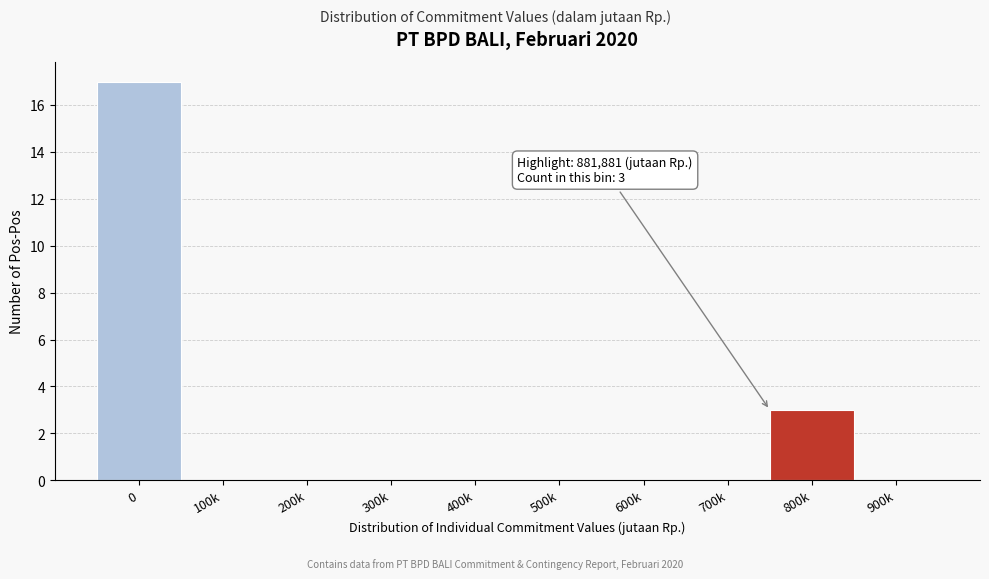

Reading left to right, extract all data points from this chart.

0=17	100k=0	200k=0	300k=0	400k=0	500k=0	600k=0	700k=0	800k=3	900k=0